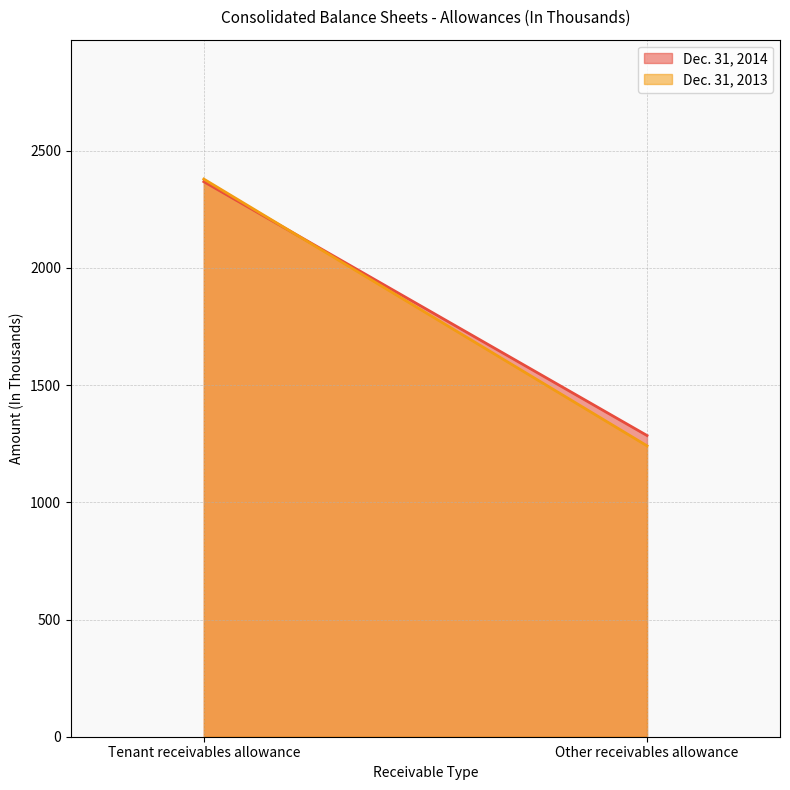

True or false: Dec. 31, 2014 has a value of 2287 at Other receivables allowance.

False